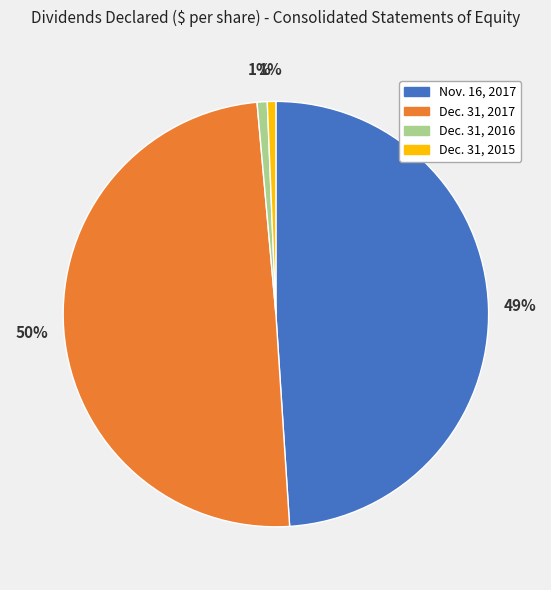

Is the sum of Dec. 31, 2017 and Dec. 31, 2016 greater than half?

Yes